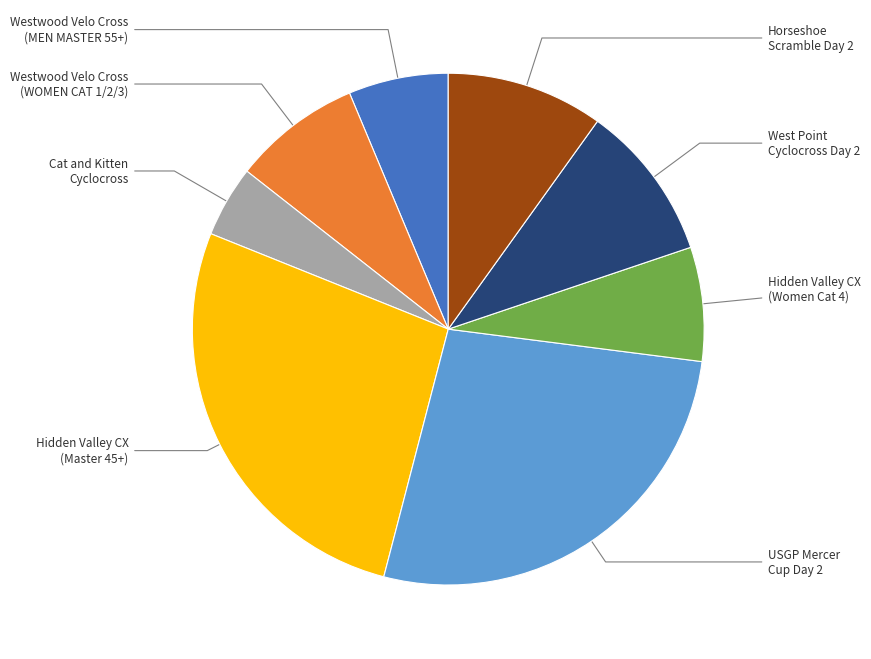

Does any single category account for the majority?

No